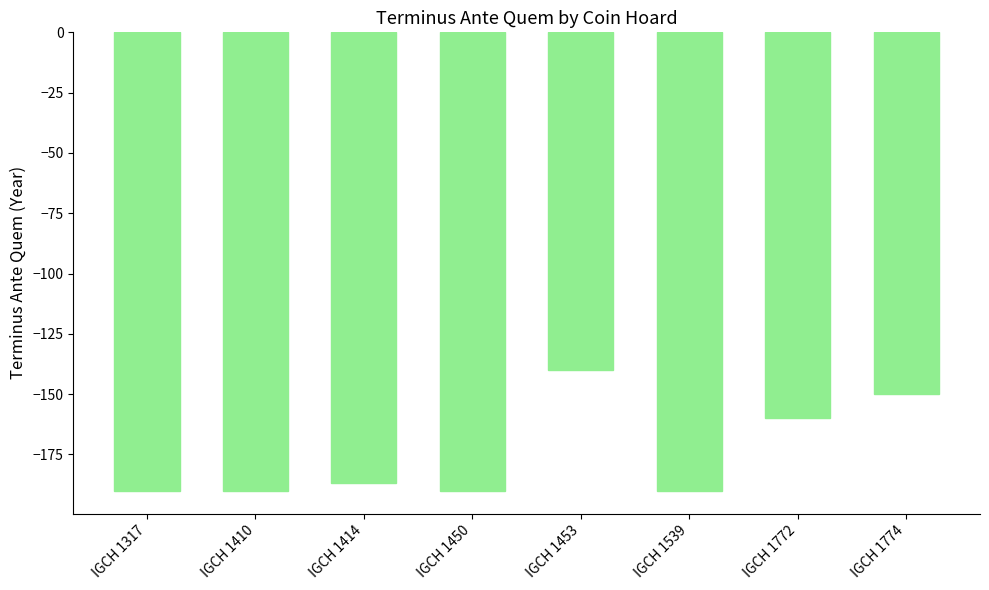

What is the smallest value displayed?

-190